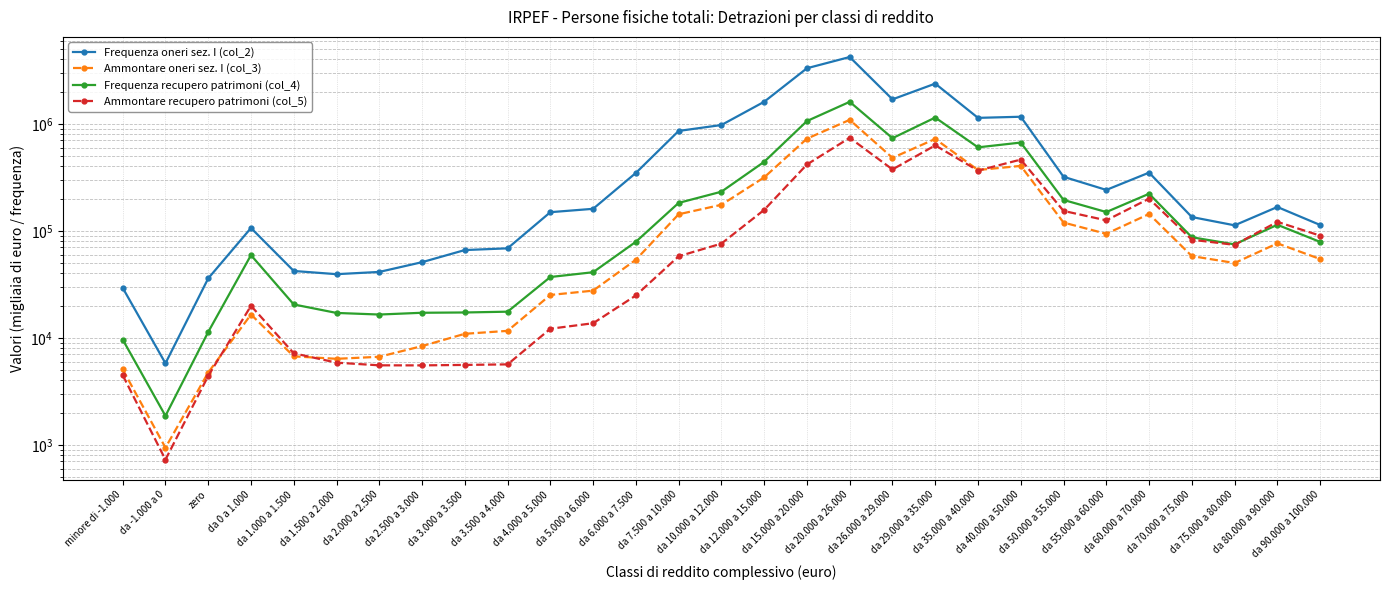

How many data points in Frequenza oneri sez. I (col_2) are above 160463?

14